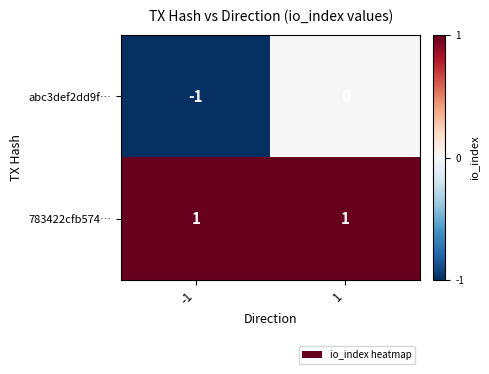

Which series has the largest range (max minus min)?

abc3def2dd9f…